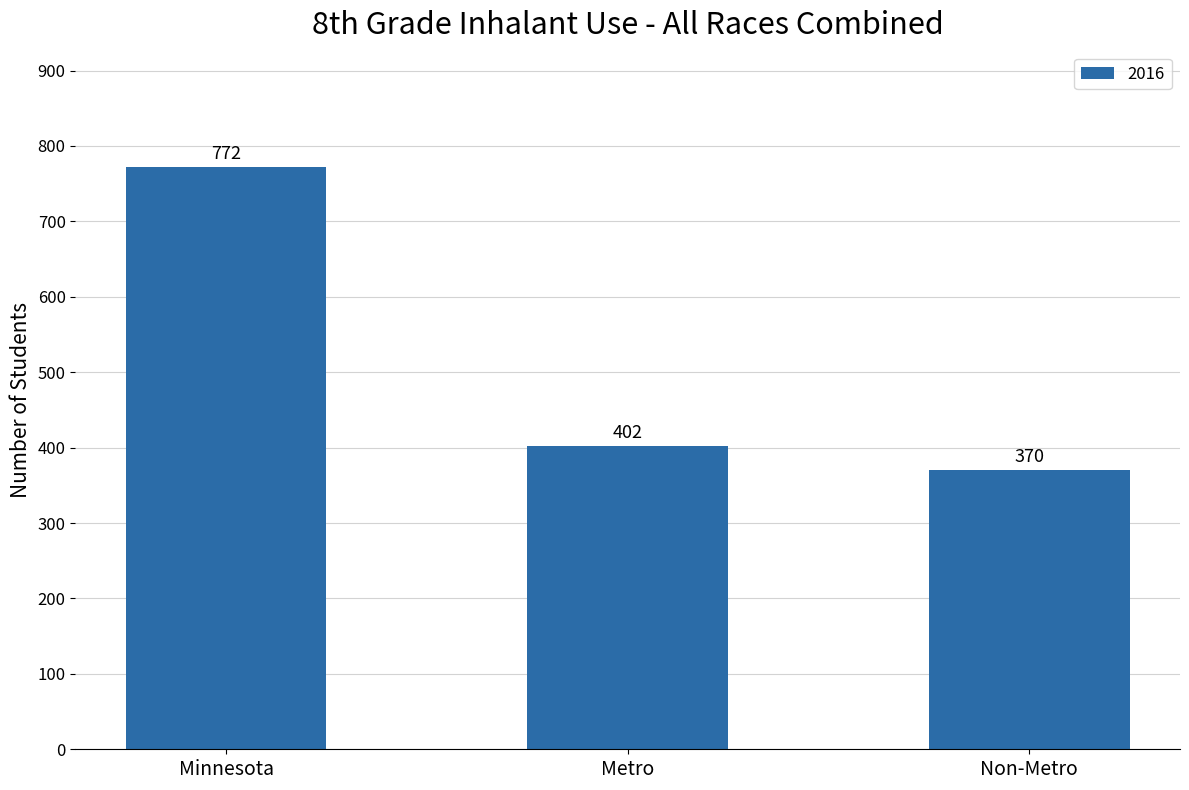

How many distinct data groups are displayed?

1